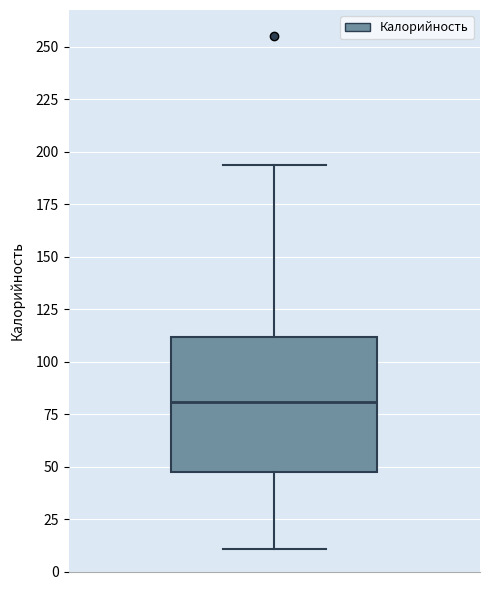

Transcribe this box plot: give where the median line is, the range the box spans, and where the two whiskers end, as read against the y-axis. The values are not printed on the chart, so give them approximately, as read against the axis.

median 80, box 45 to 110, whiskers 10 to 195